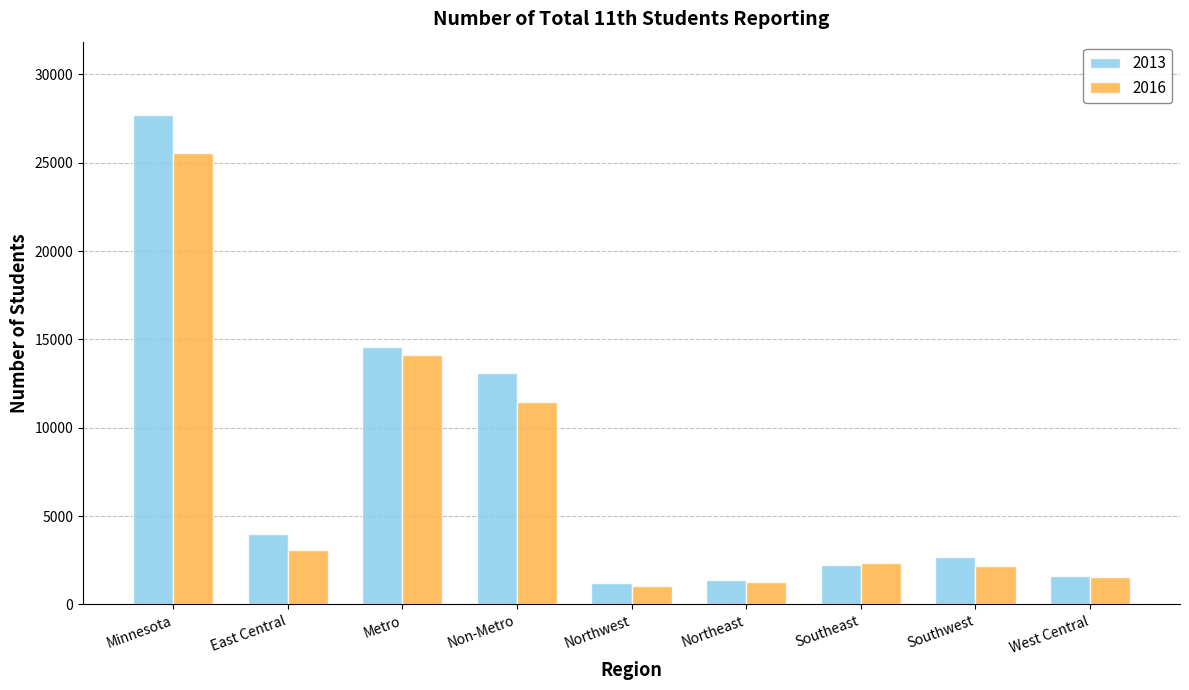

At which label does 2013 reach its peak?

Minnesota